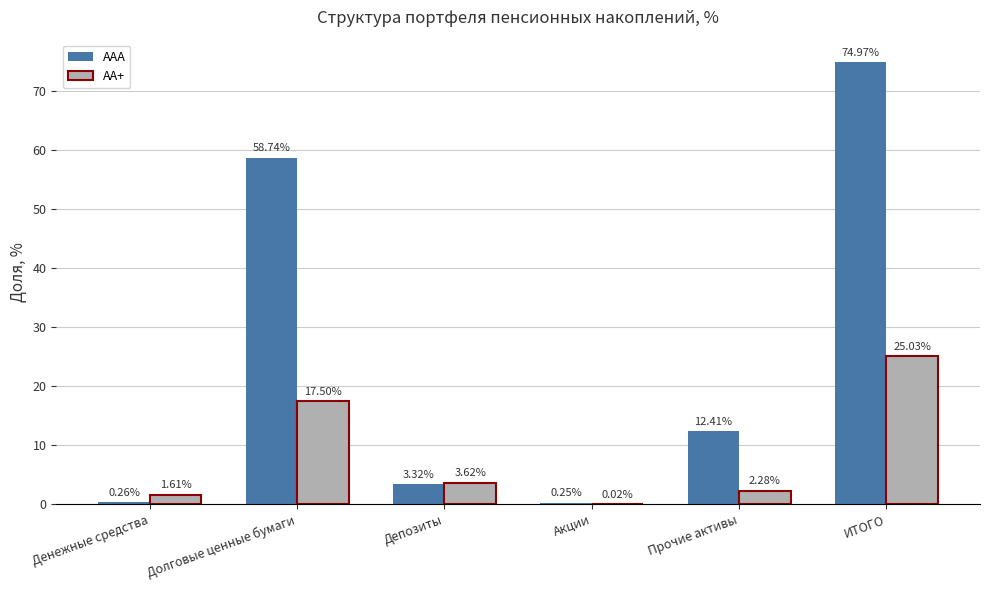

Where is ААА nearest to the value 37?

Долговые ценные бумаги